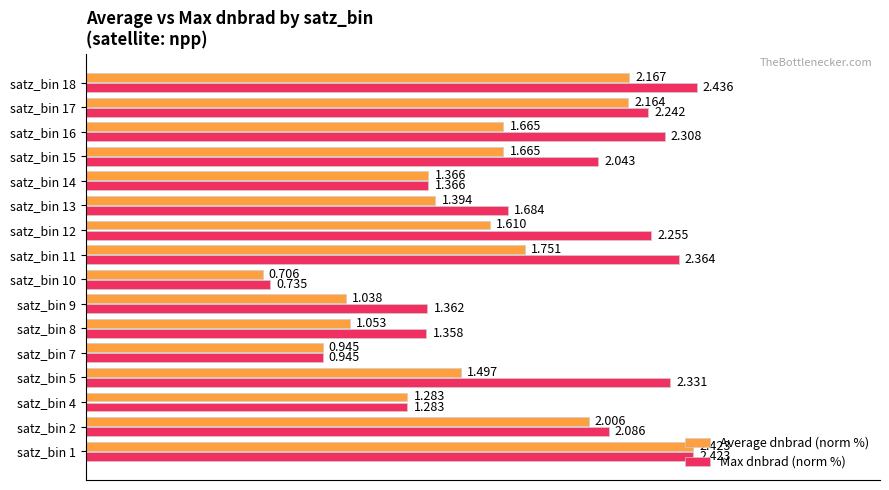

What are all the series names shown in the legend?

Average dnbrad (norm %), Max dnbrad (norm %)